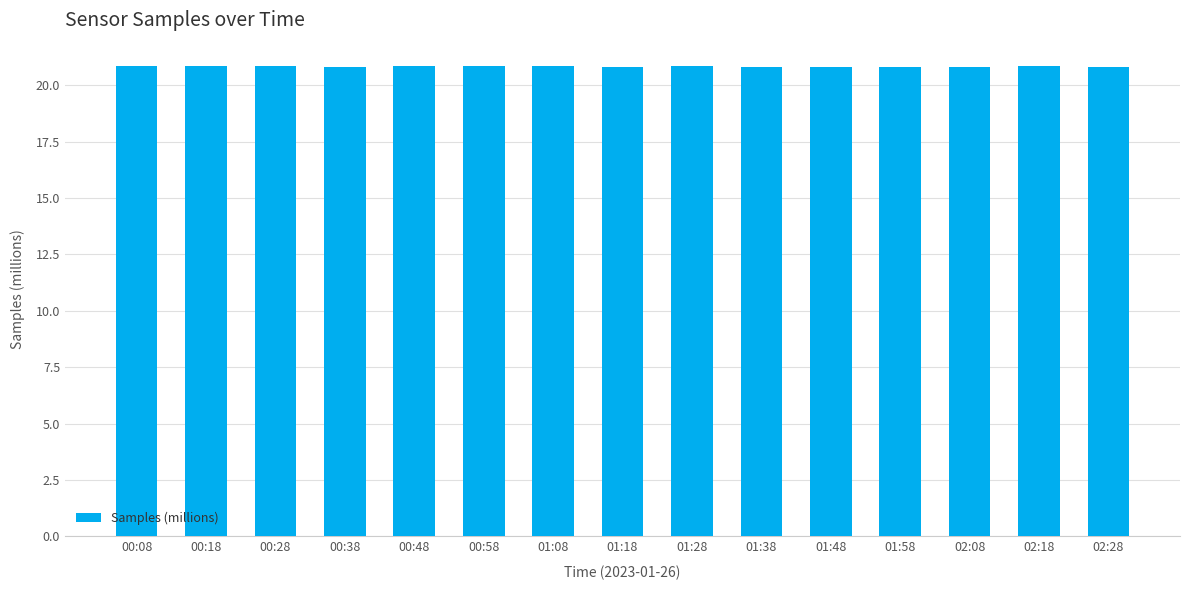

Count the values in the range 20 to 21.

15